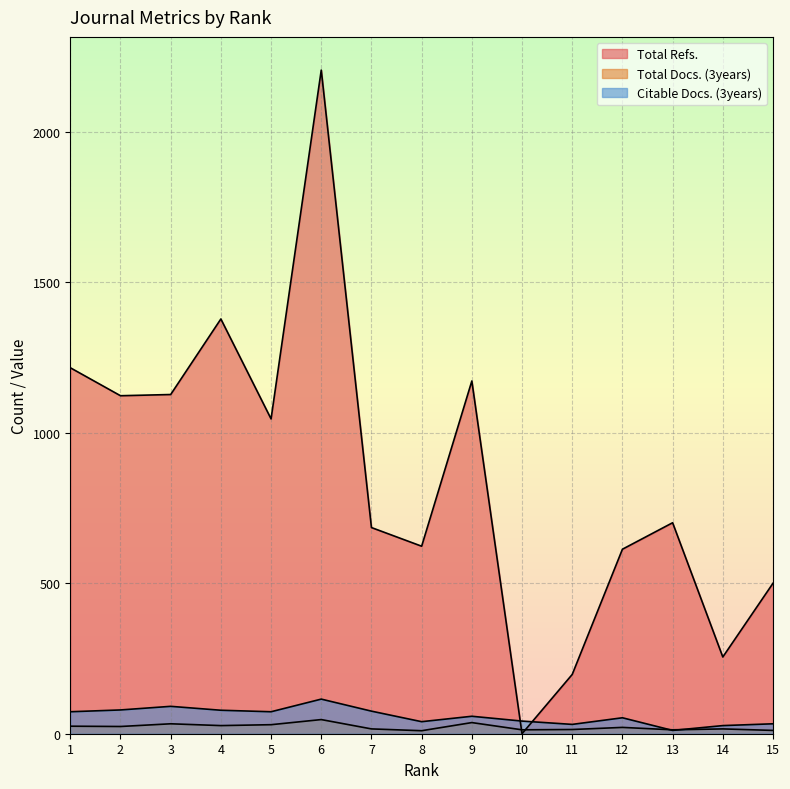

Where is the first local minimum for Total Docs. (3years)?

2